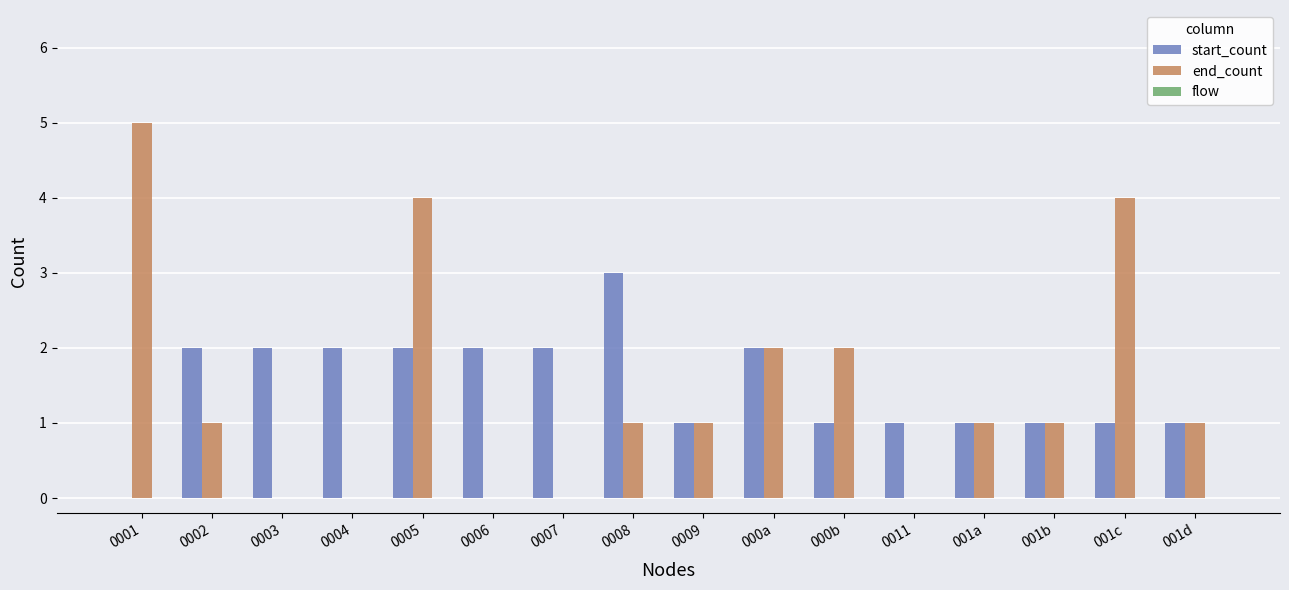

True or false: start_count has a value of 1 at 001d.

True